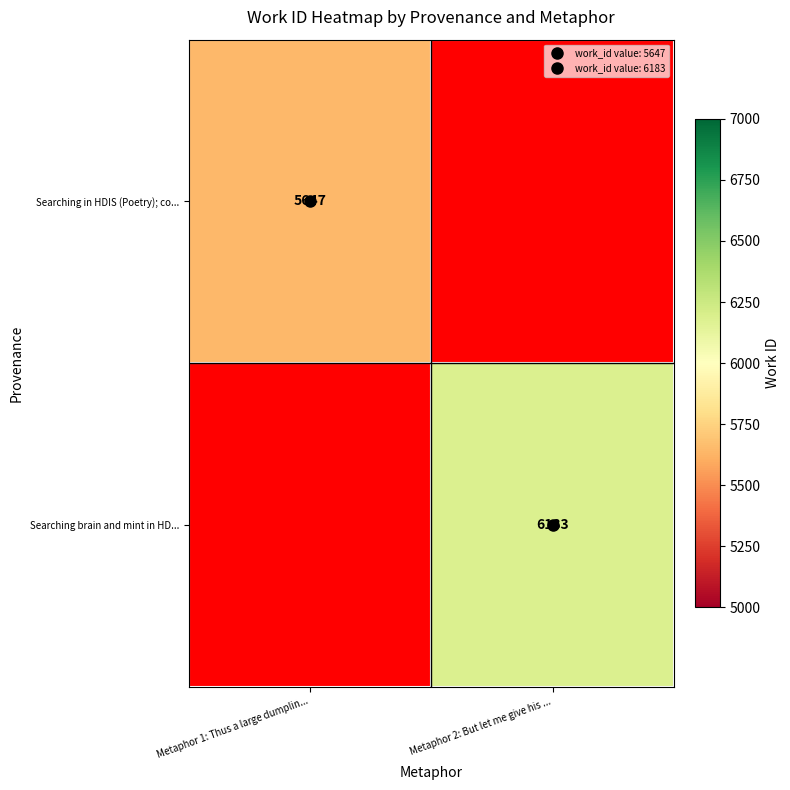

The value of Searching in HDIS (Poetry); co... at Metaphor 1: Thus a large dumplin... is 5647.0. True or false?

True